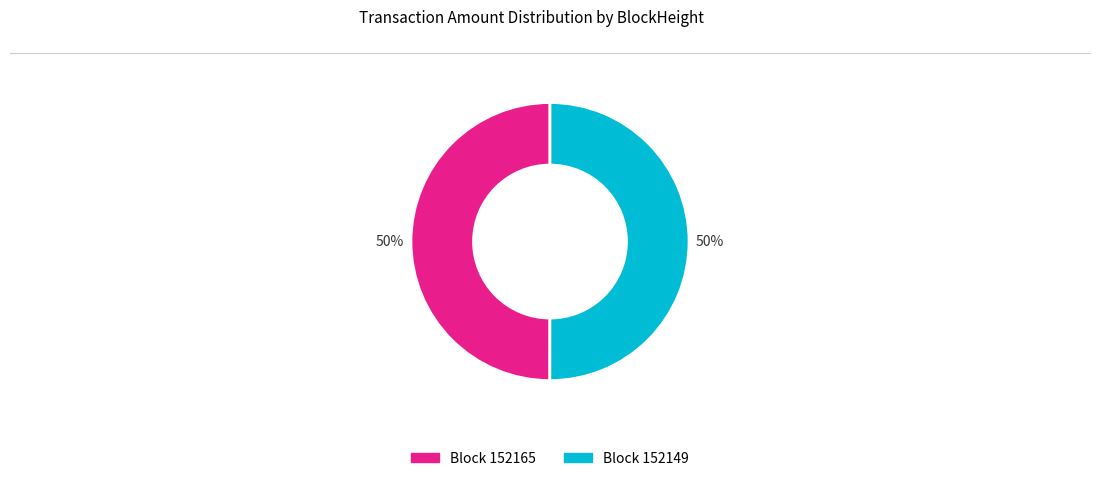

To the nearest percent, what is the average slice percentage?

50%